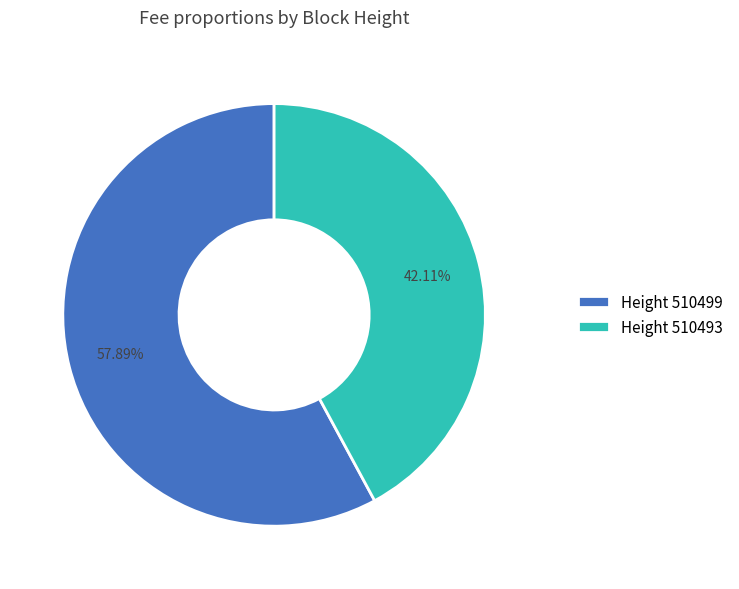

What is the majority slice?

Height 510499